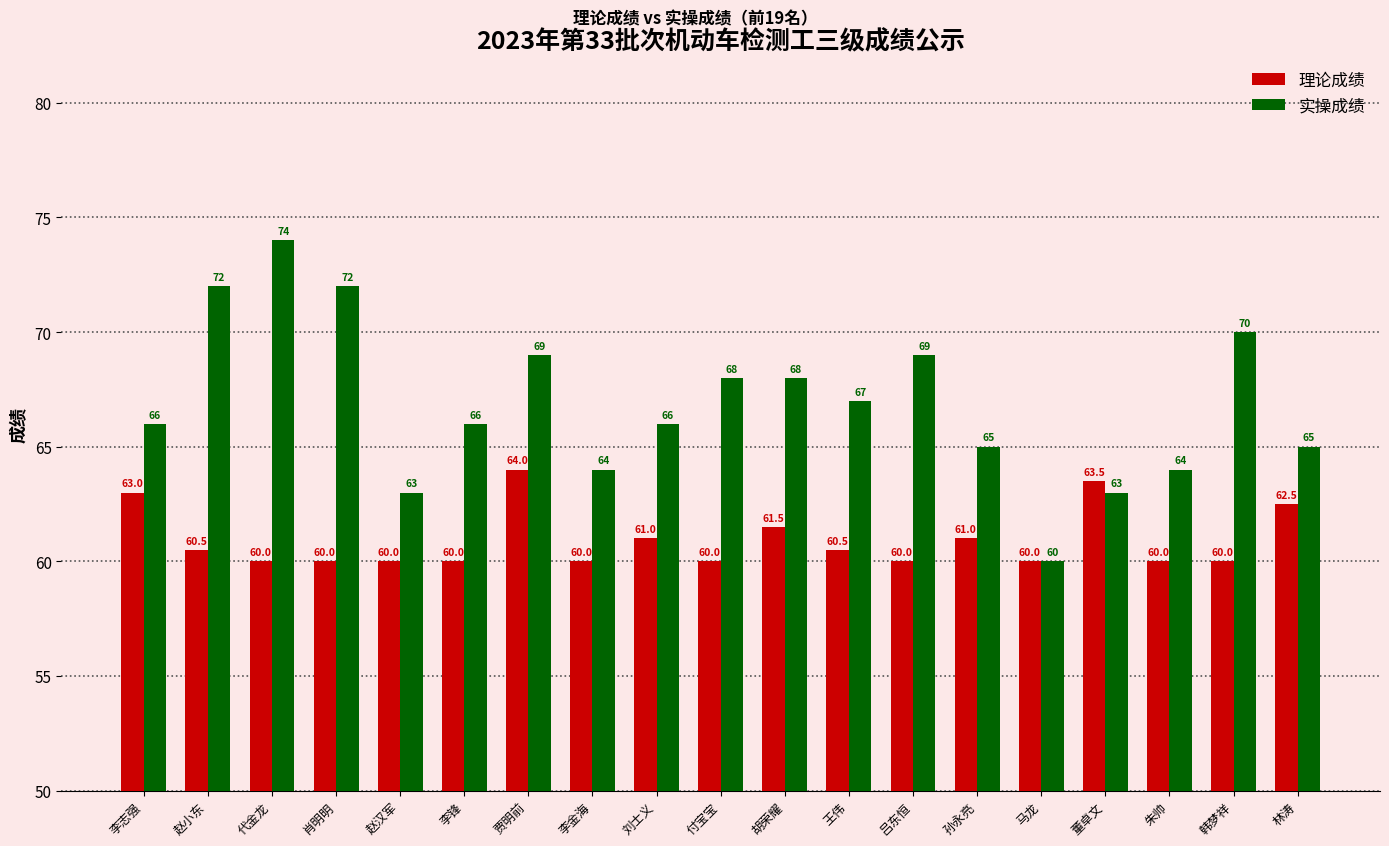

Reading right to left, extract all data points from this chart.

理论成绩: 62.5	60.0	60.0	63.5	60.0	61.0	60.0	60.5	61.5	60.0	61.0	60.0	64.0	60.0	60.0	60.0	60.0	60.5	63.0
实操成绩: 65.0	70.0	64.0	63.0	60.0	65.0	69.0	67.0	68.0	68.0	66.0	64.0	69.0	66.0	63.0	72.0	74.0	72.0	66.0